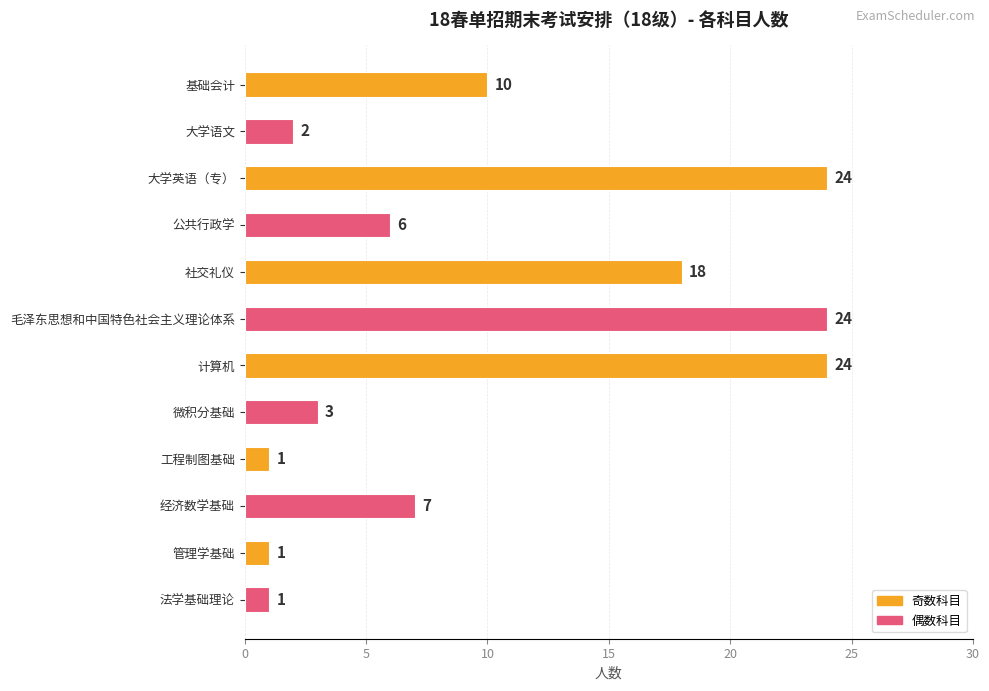

Is it true that the value at 公共行政学 is 6?

True